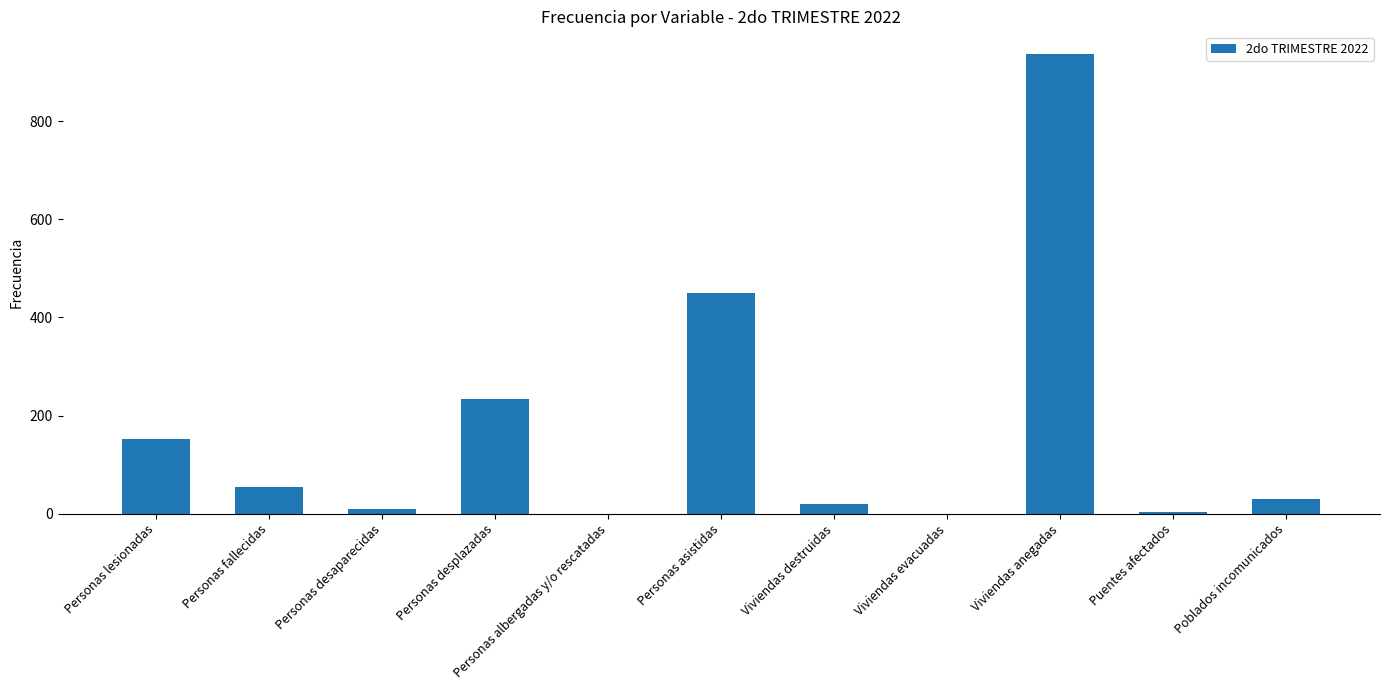

True or false: the data shows 9 at Personas desaparecidas.

True